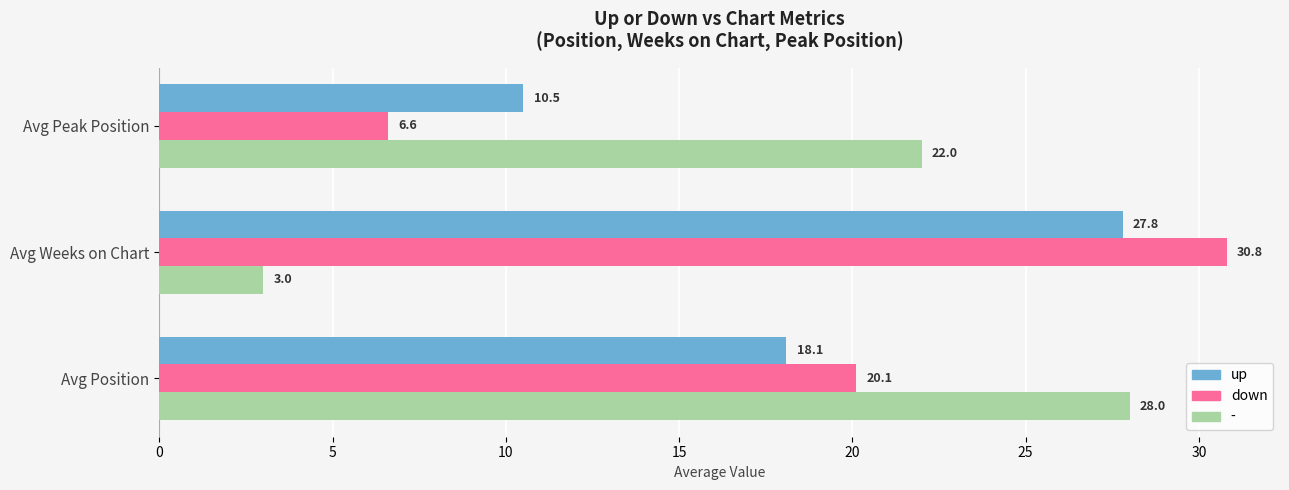

What is the sum of all up values?

56.4